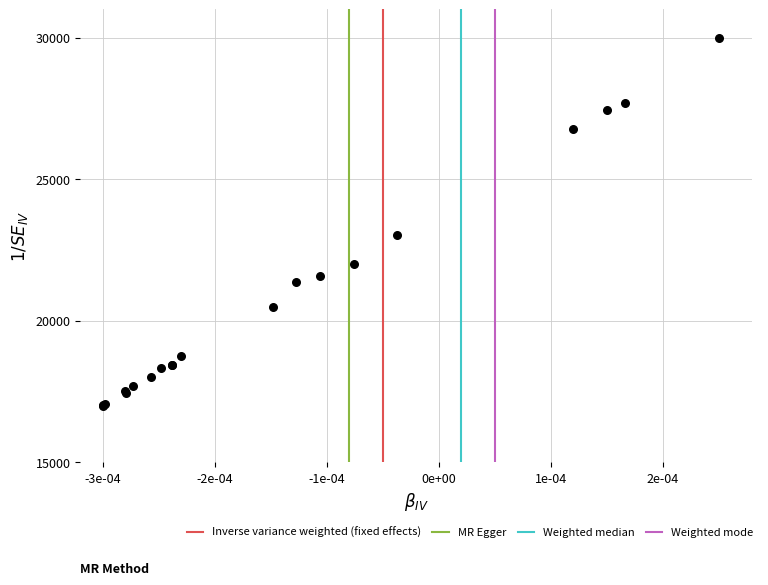

What Y value in the scatter plot is closest to 23500?

23027.9